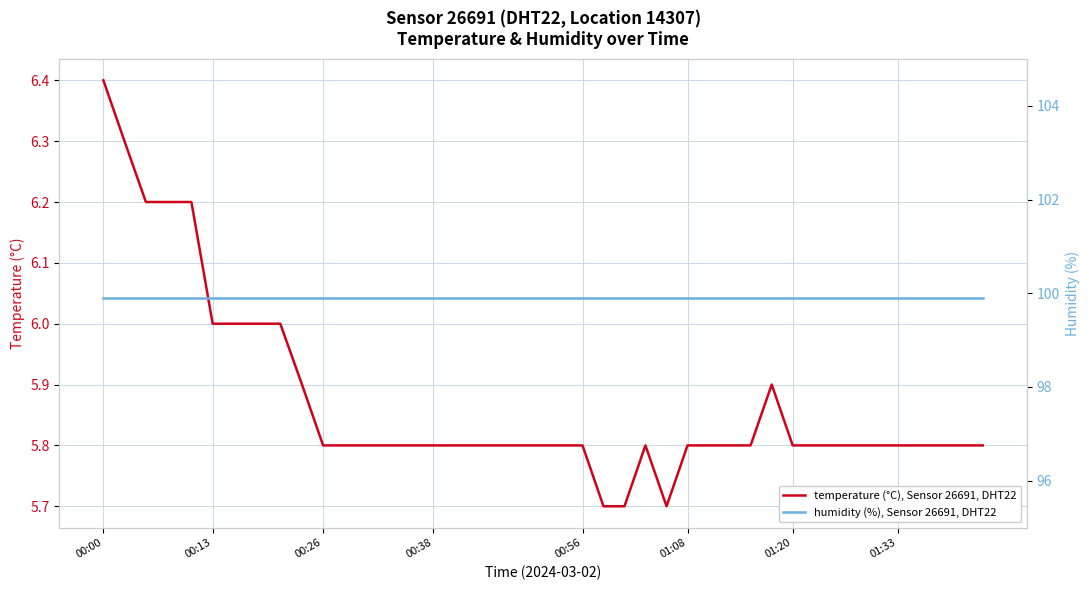

What is the maximum value for temperature (°C), Sensor 26691, DHT22?

6.4